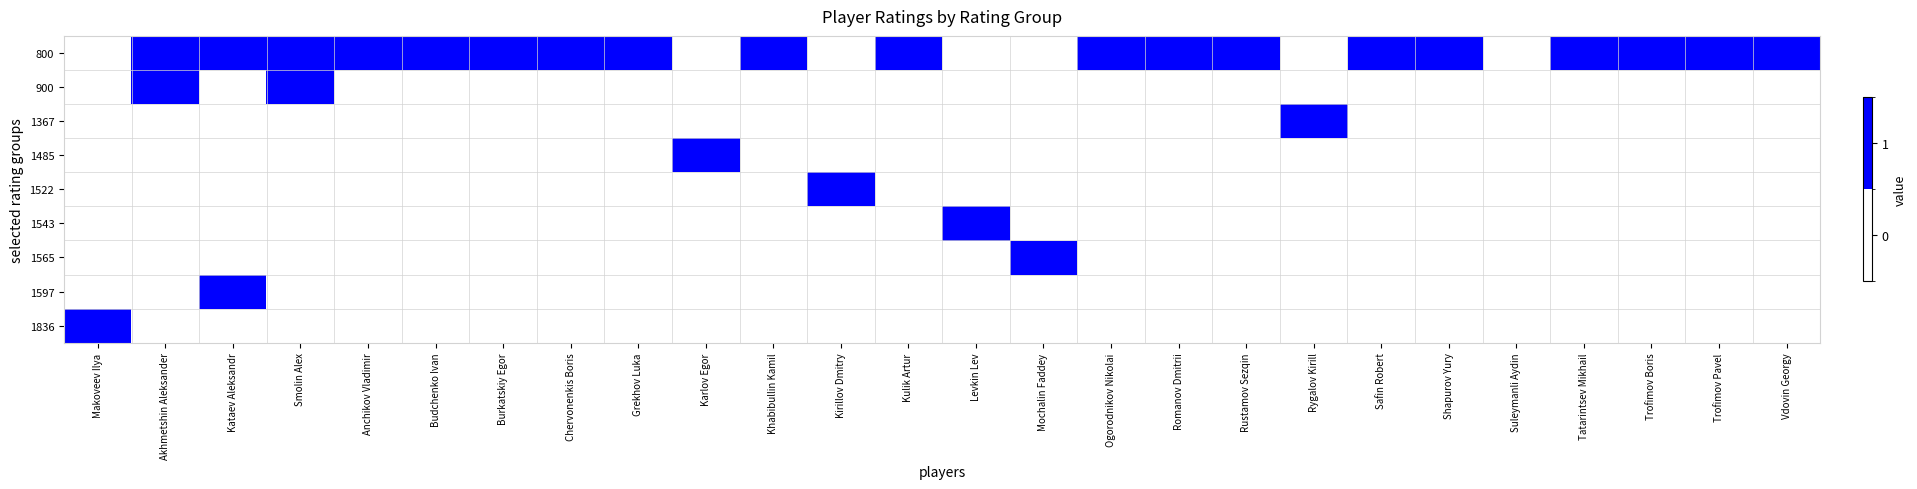

At Karlov Egor, list the series in order from largest to smallest.

1485, 800, 900, 1367, 1522, 1543, 1565, 1597, 1836